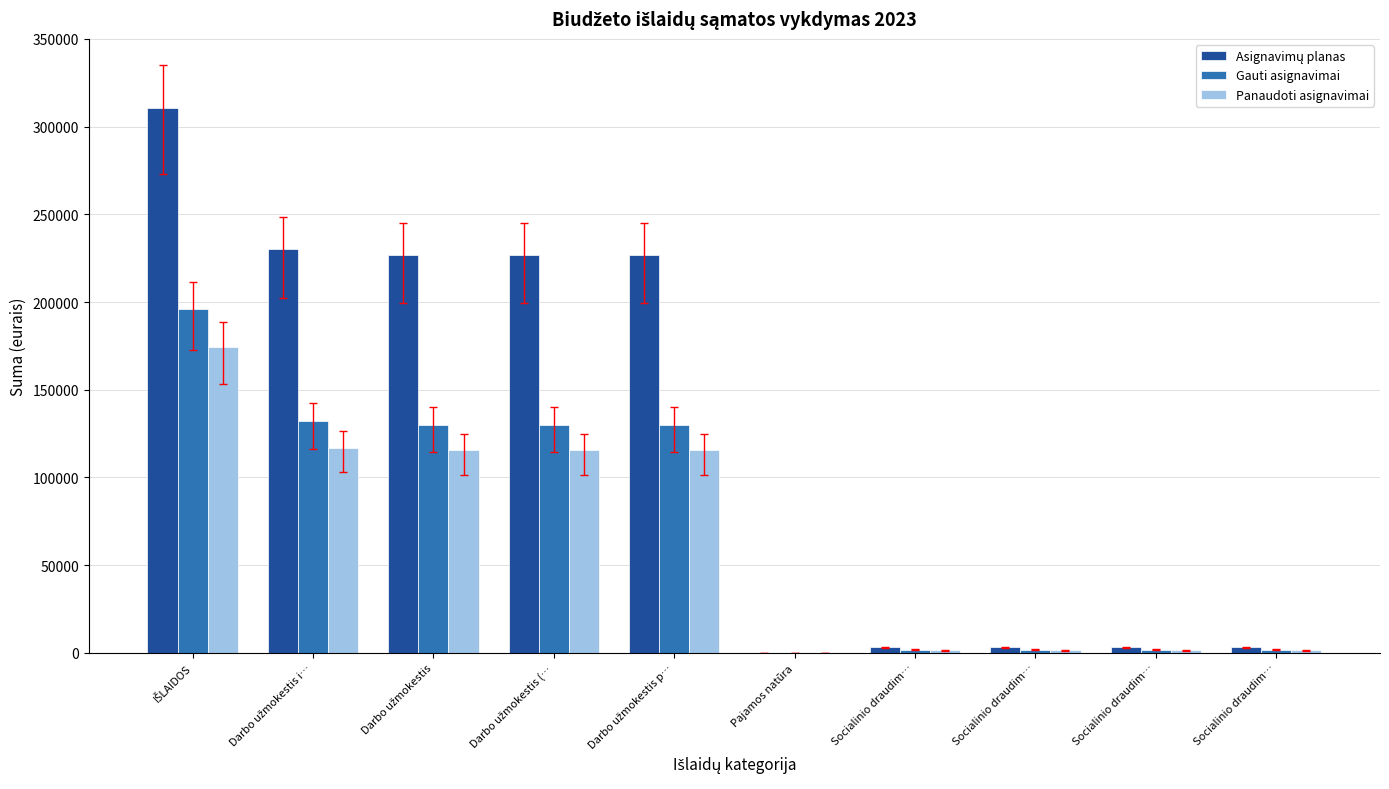

What is the average value of the Gauti asignavimai series?

72540.0